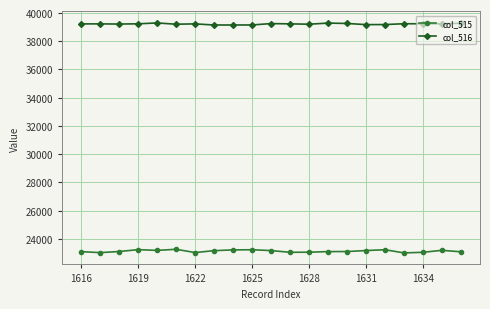

What is the maximum value for col_515?

23261